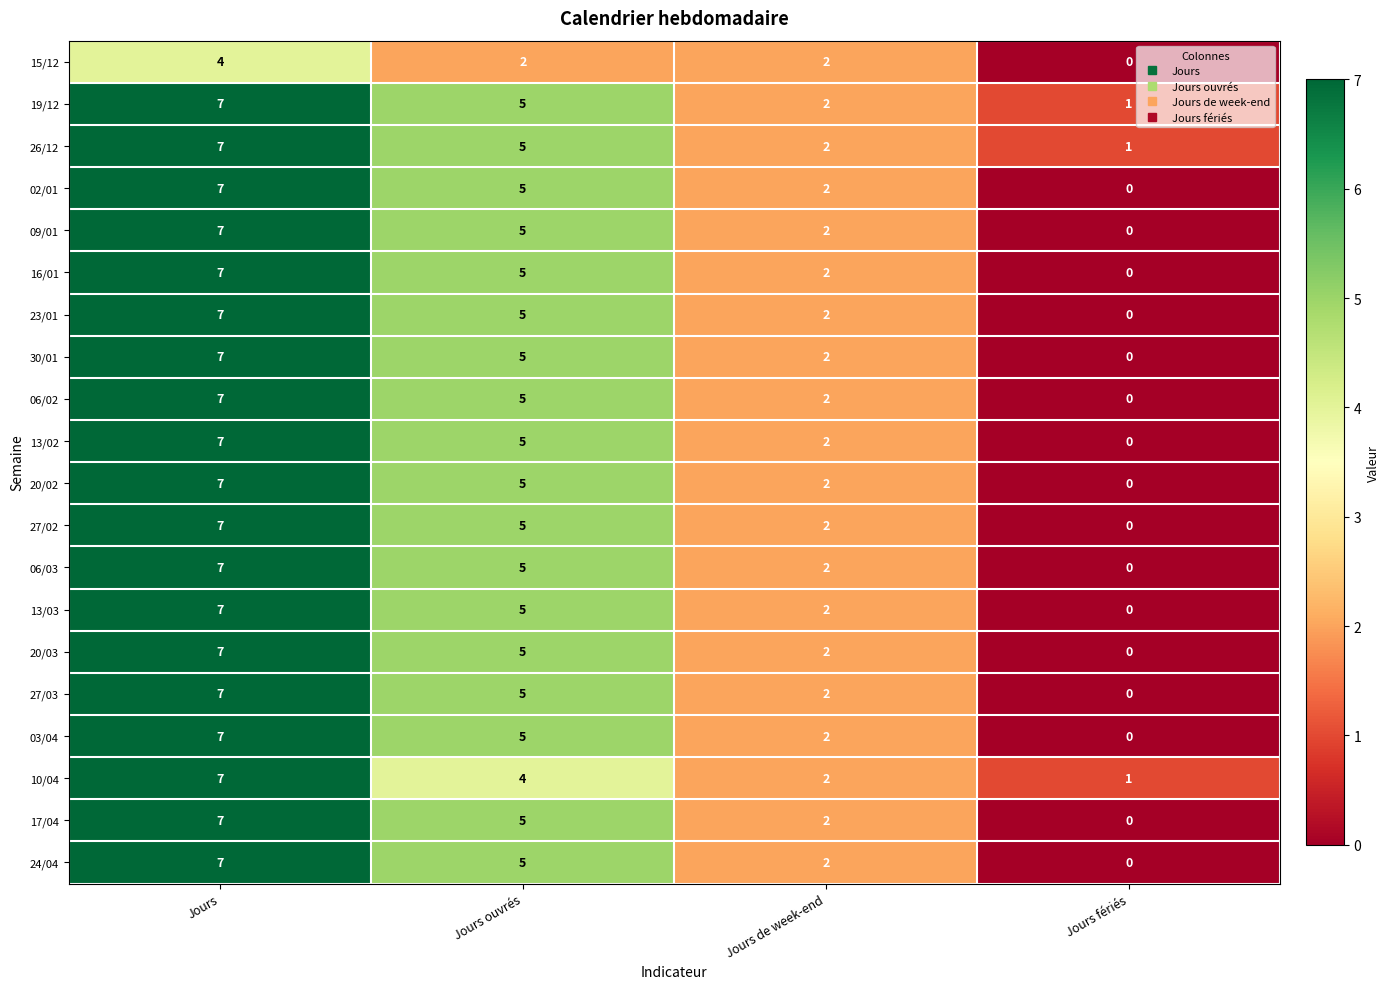

How many values in the 03/04 series are below 5?

2